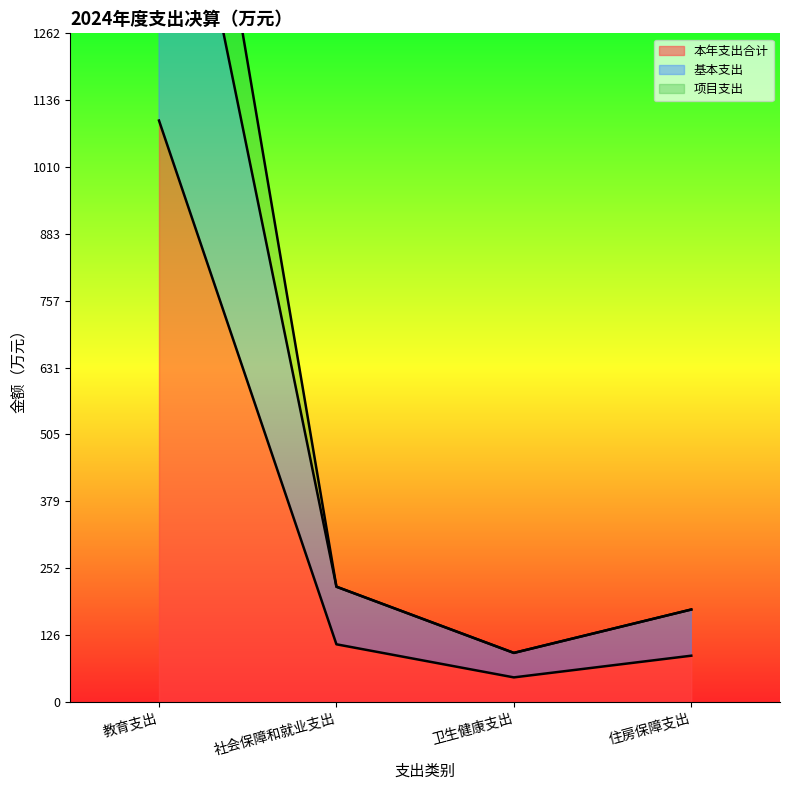

Which category has the highest value across all series?

教育支出